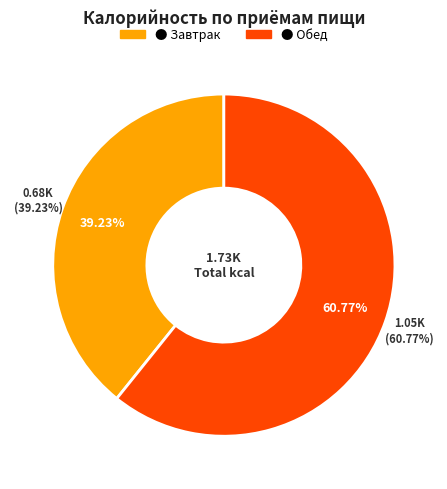

Combined, do Завтрак and Обед account for over 50%?

Yes